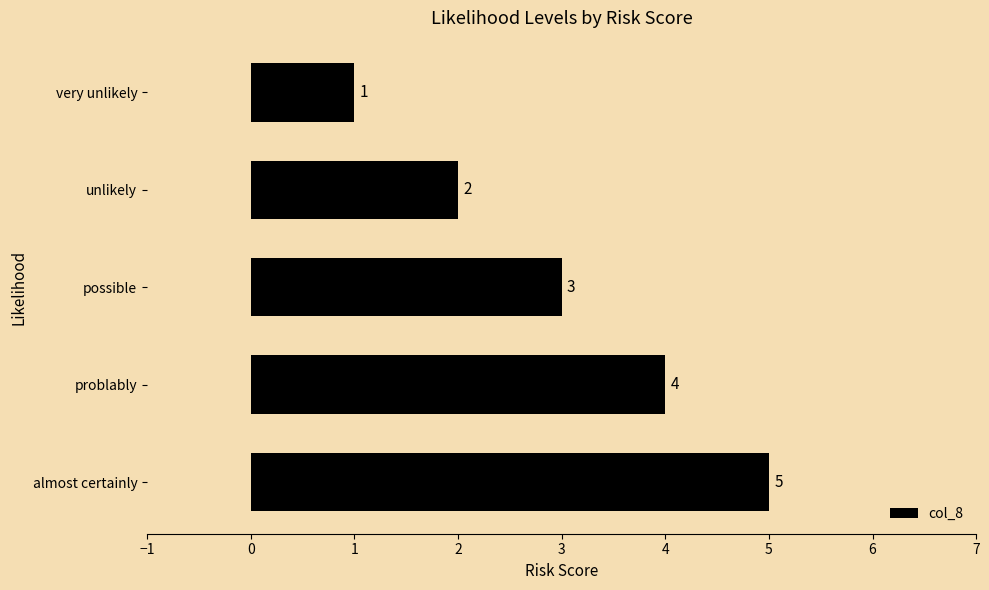

What is the difference between the maximum and minimum values?

4